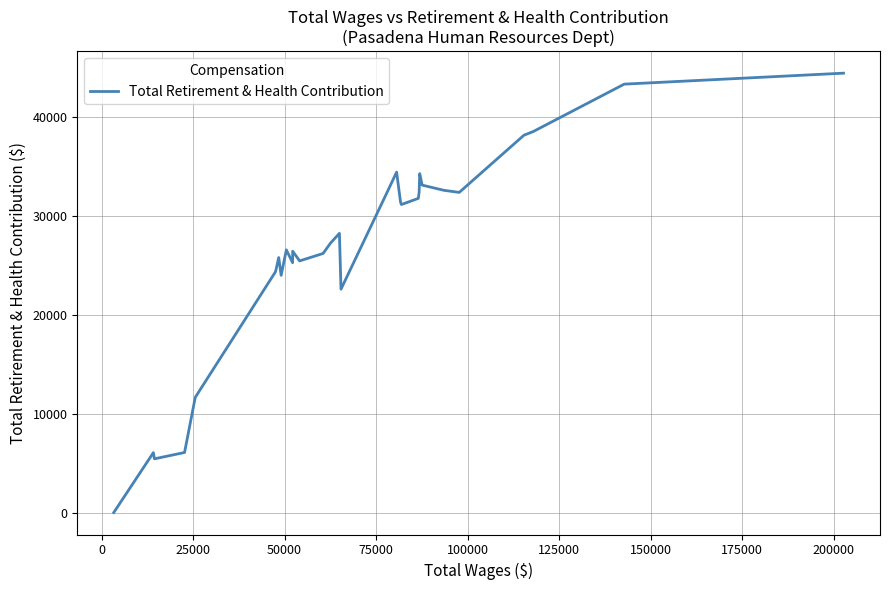

Does the chart display data point markers on the line(s)?

No